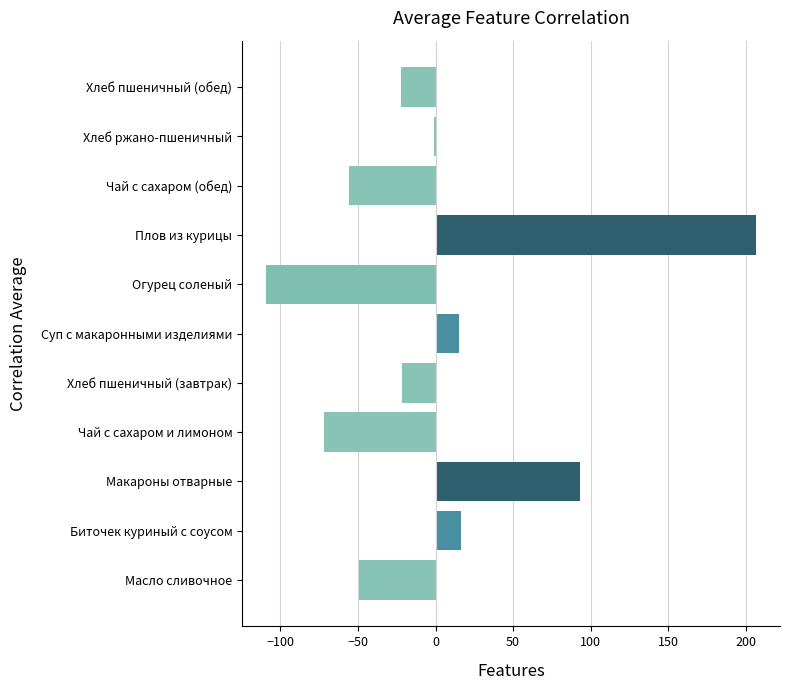

What is the sum of the values at Плов из курицы and Суп с макаронными изделиями?

221.5